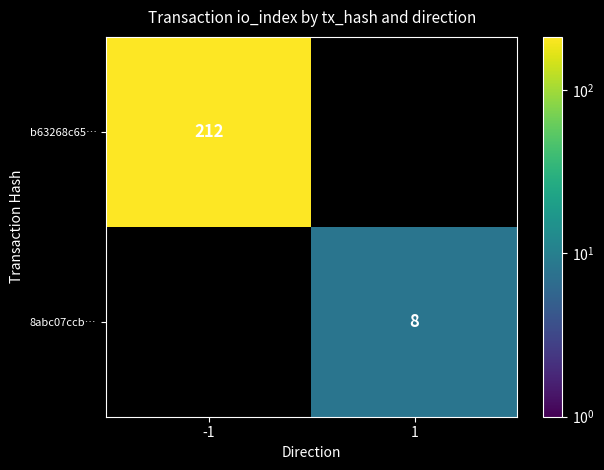

The 8abc07ccb… series shows 8 at 1. True or false?

True